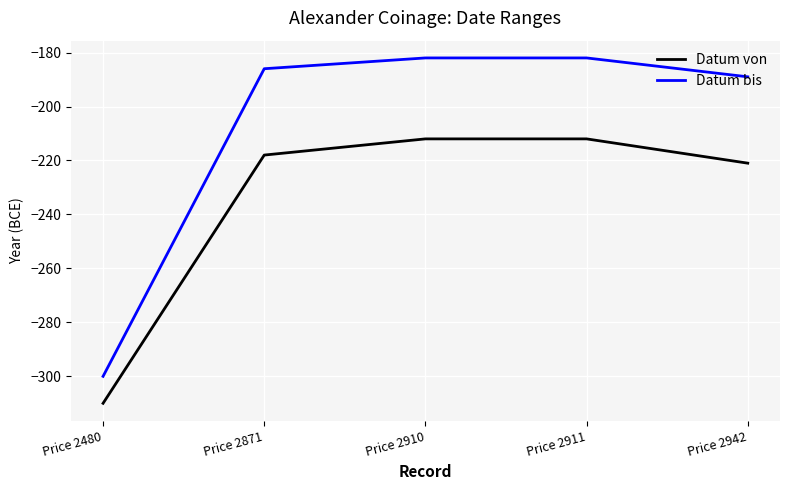

At which category does the chart reach its minimum across all series?

Price 2480